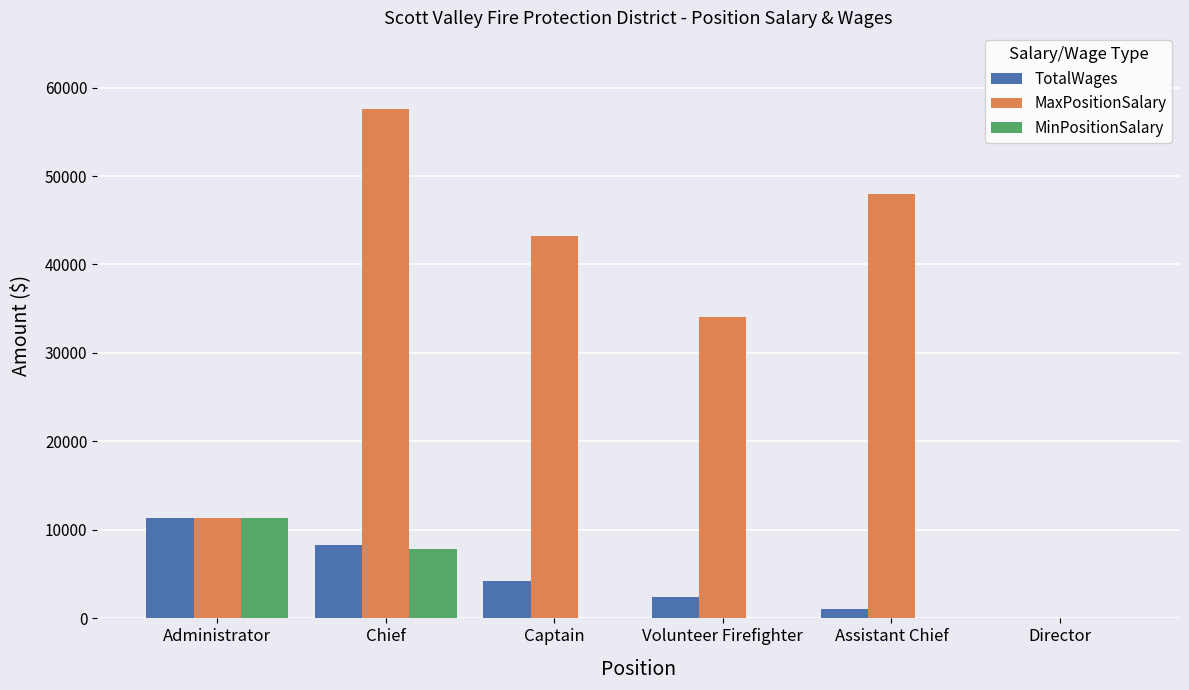

At which category does the chart reach its peak across all series?

Chief